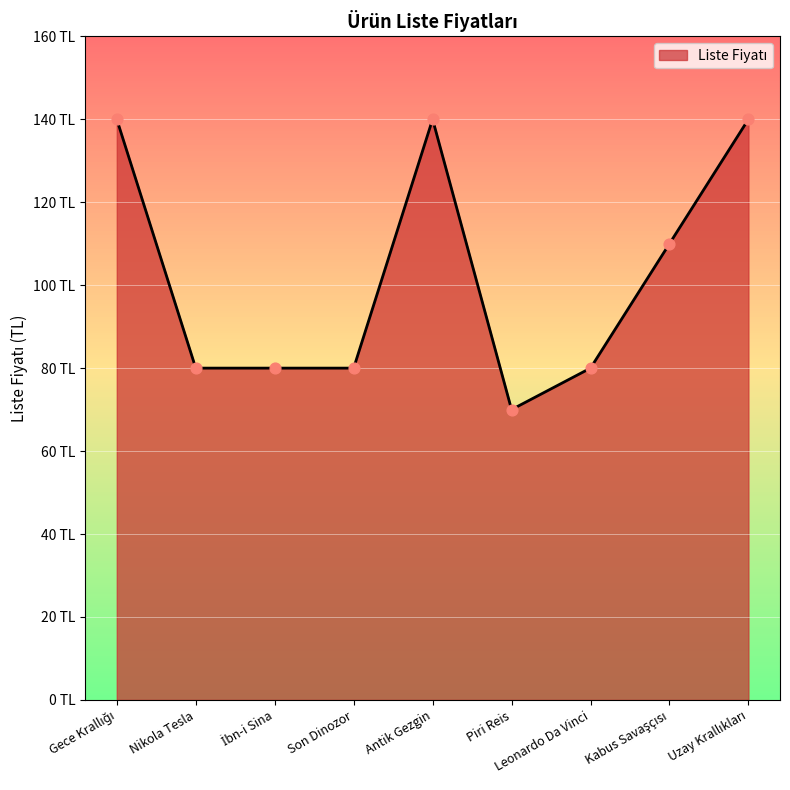

Approximately how many times larger is the value at Leonardo Da Vinci compared to Antik Gezgin?

0.6